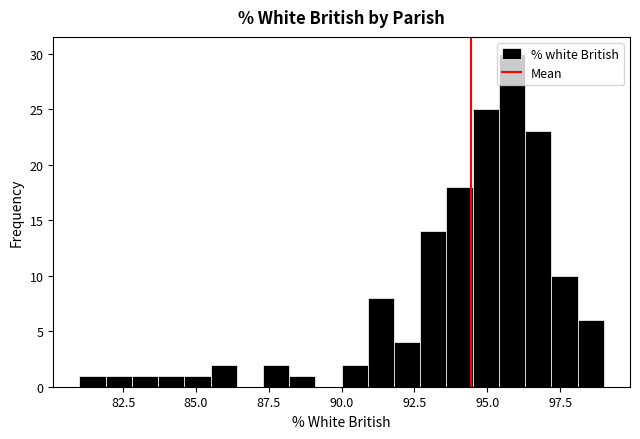

Around what value on the x-axis is the tallest bar? Give the approximate position of its centre, as read against the axis.

96.0